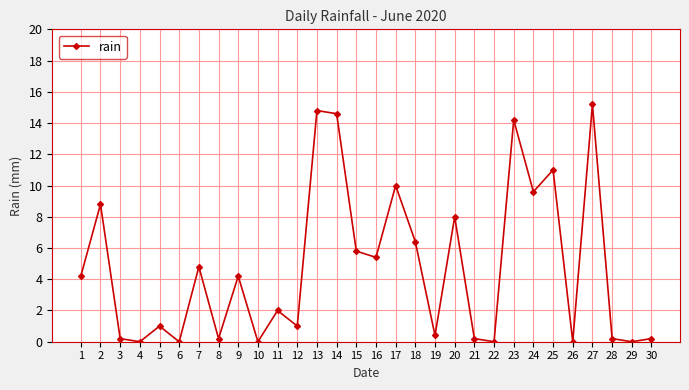

The value at 17 is 10.0. True or false?

True